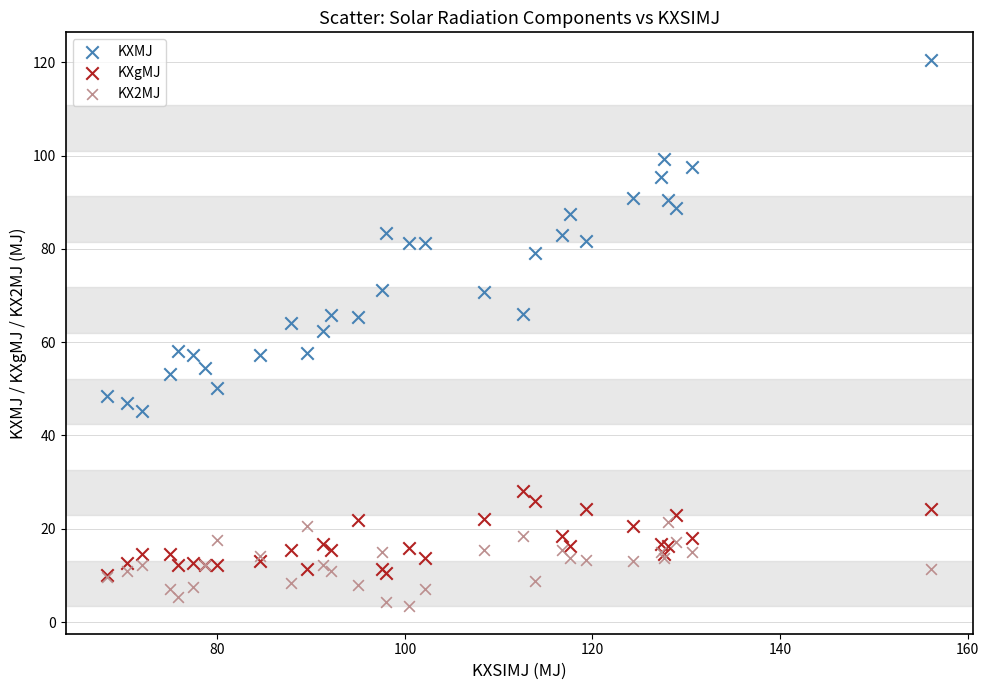

Across all series, what Y value is closest to 61?

62.4